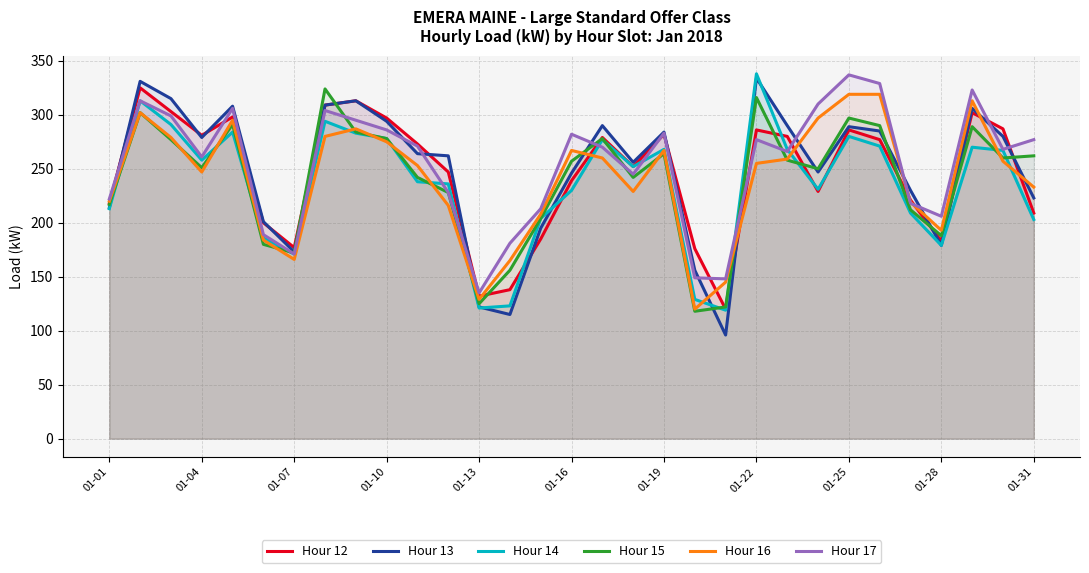

What is the greatest value displayed?

338